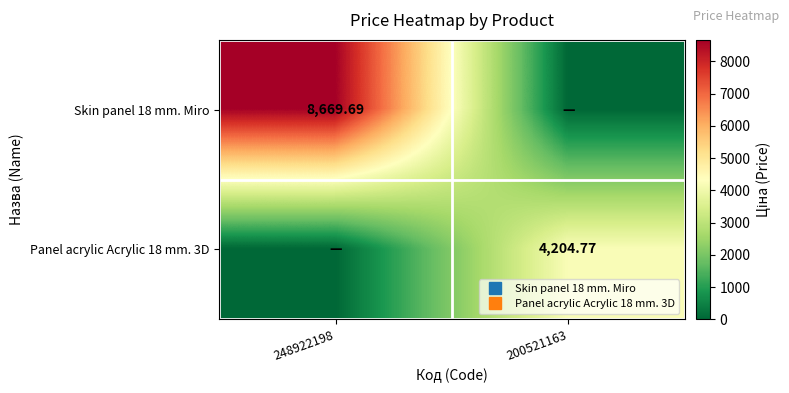

How many data points in Skin panel 18 mm. Miro are less than 8669?

1